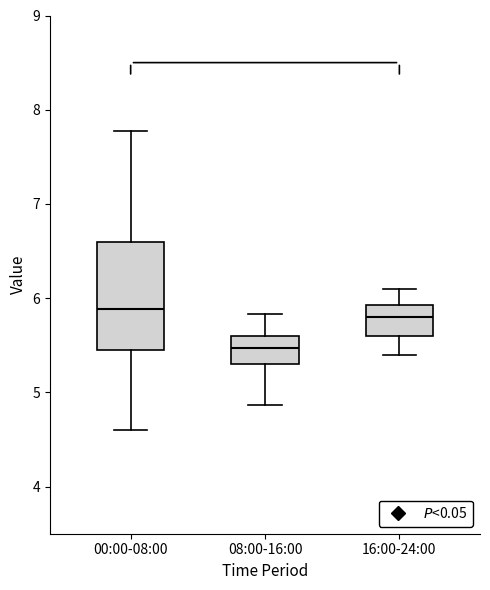

Which box has the lowest median line?

08:00-16:00